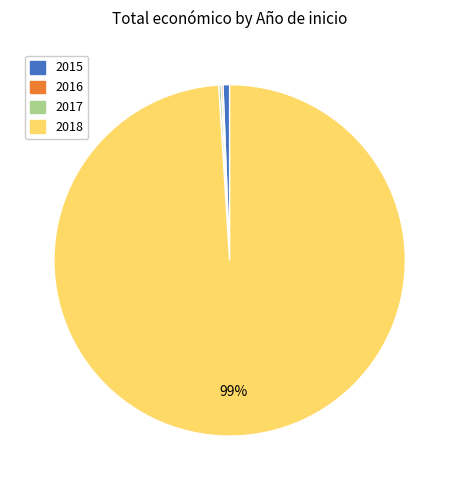

Is there a majority slice in this chart?

Yes